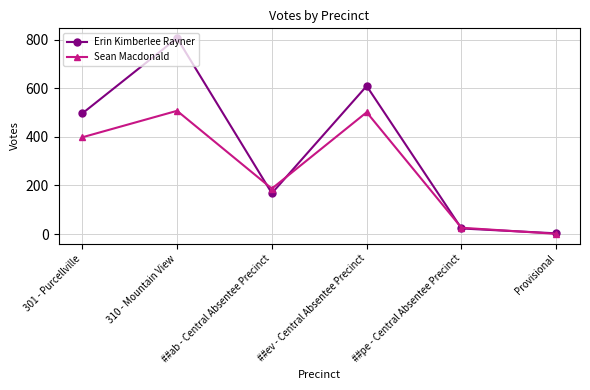

Where is Sean Macdonald nearest to the value 254?

##ab - Central Absentee Precinct